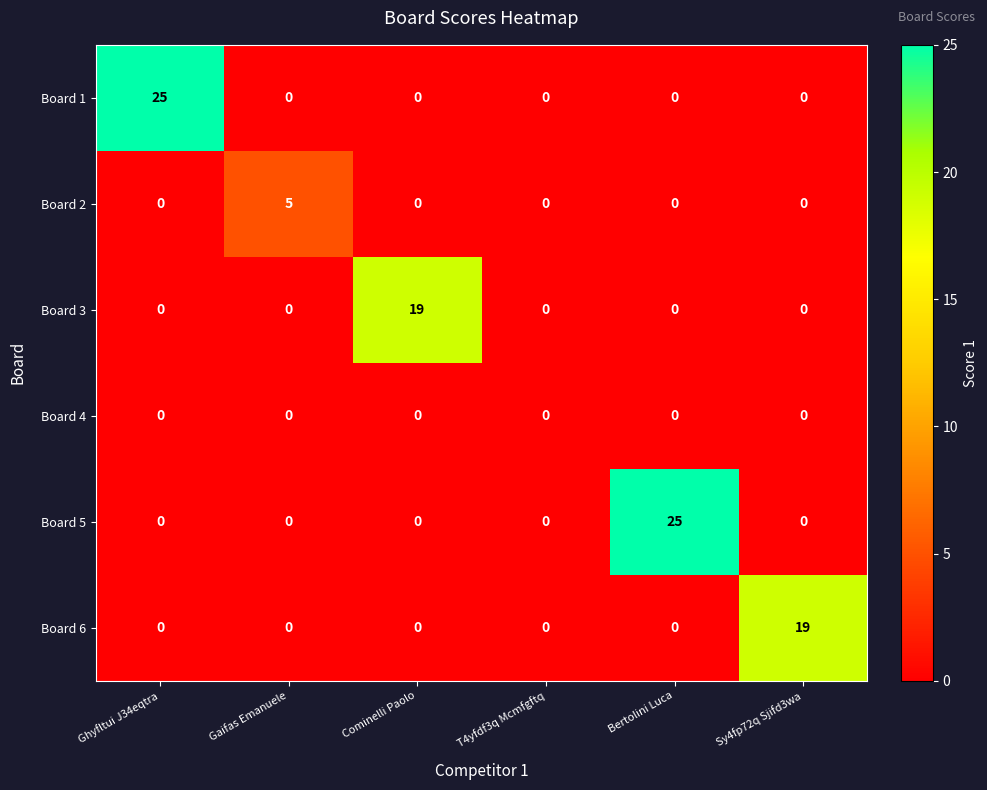

What is the difference between the Board 5 values at Gaifas Emanuele and Bertolini Luca?

25